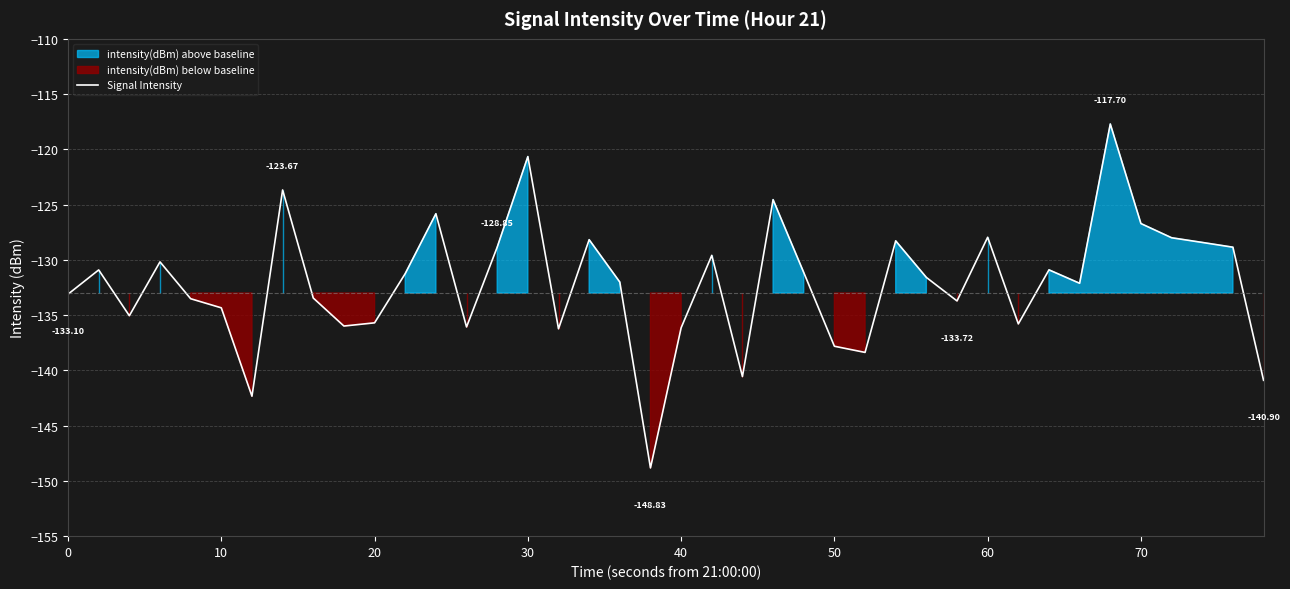

Is this an area chart (filled region under the line)?

No